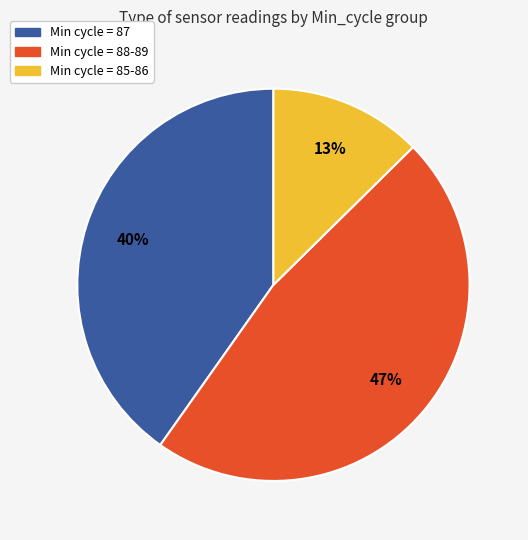

To the nearest percent, what is the average slice percentage?

33%